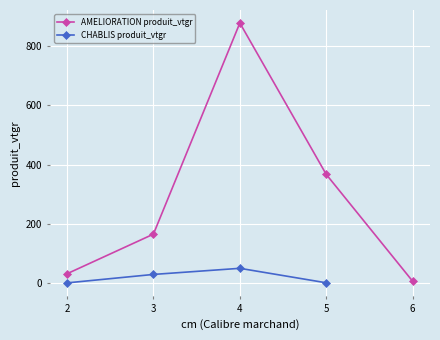

How many values in the AMELIORATION produit_vtgr series exceed 165?

3